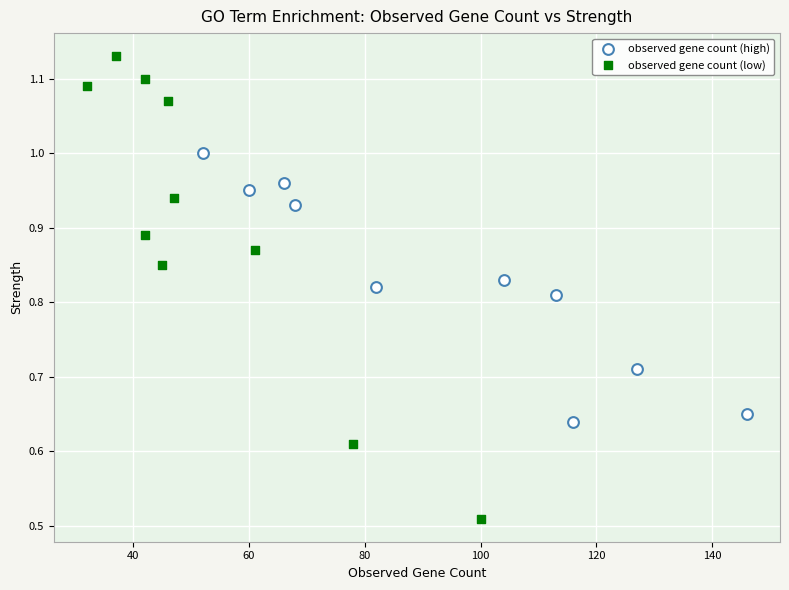

Which series contains the highest Y value?

observed gene count (low)